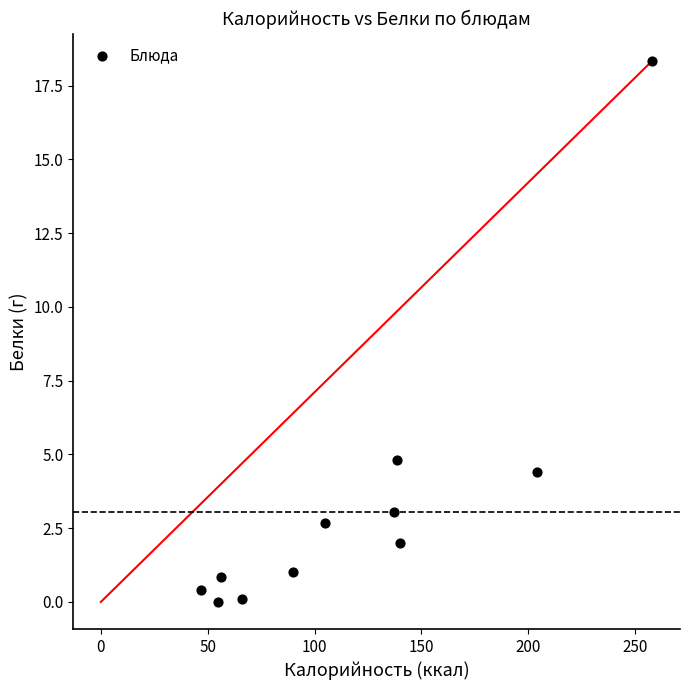

What Y value in the scatter plot is closest to 9?

4.8